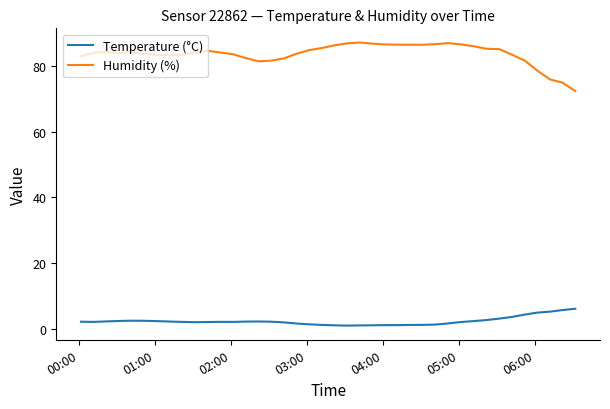

True or false: Humidity (%) and Temperature (°C) cross at least once.

False